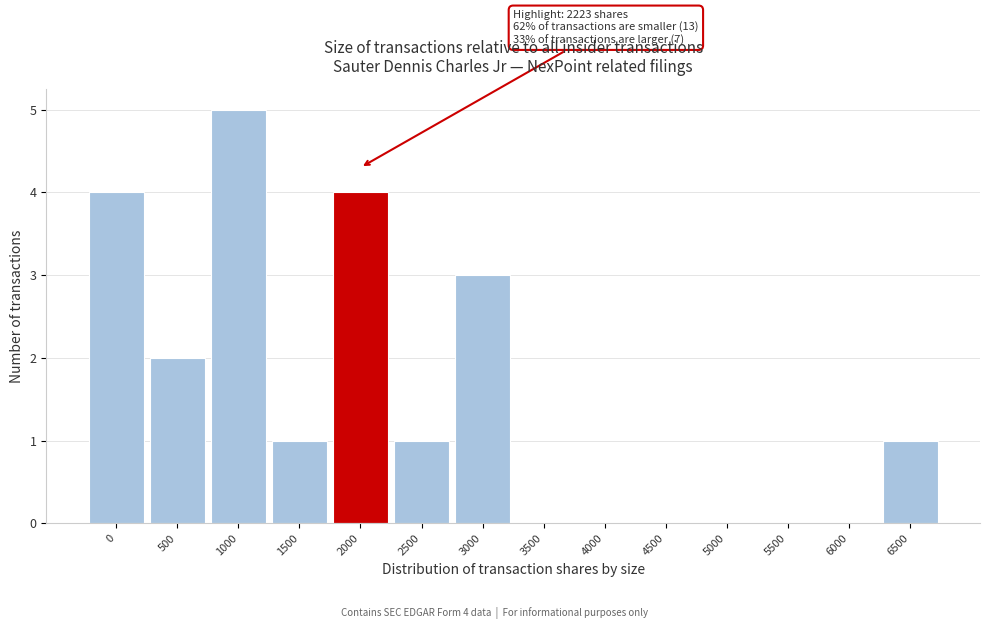

Reading right to left, extract all data points from this chart.

6500=1	6000=0	5500=0	5000=0	4500=0	4000=0	3500=0	3000=3	2500=1	2000=4	1500=1	1000=5	500=2	0=4